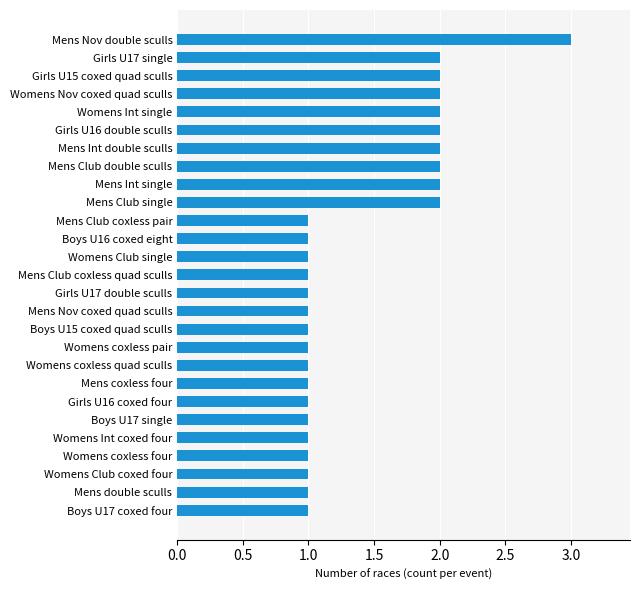

The chart shows a value of 1 at Mens Club coxless quad sculls. True or false?

True